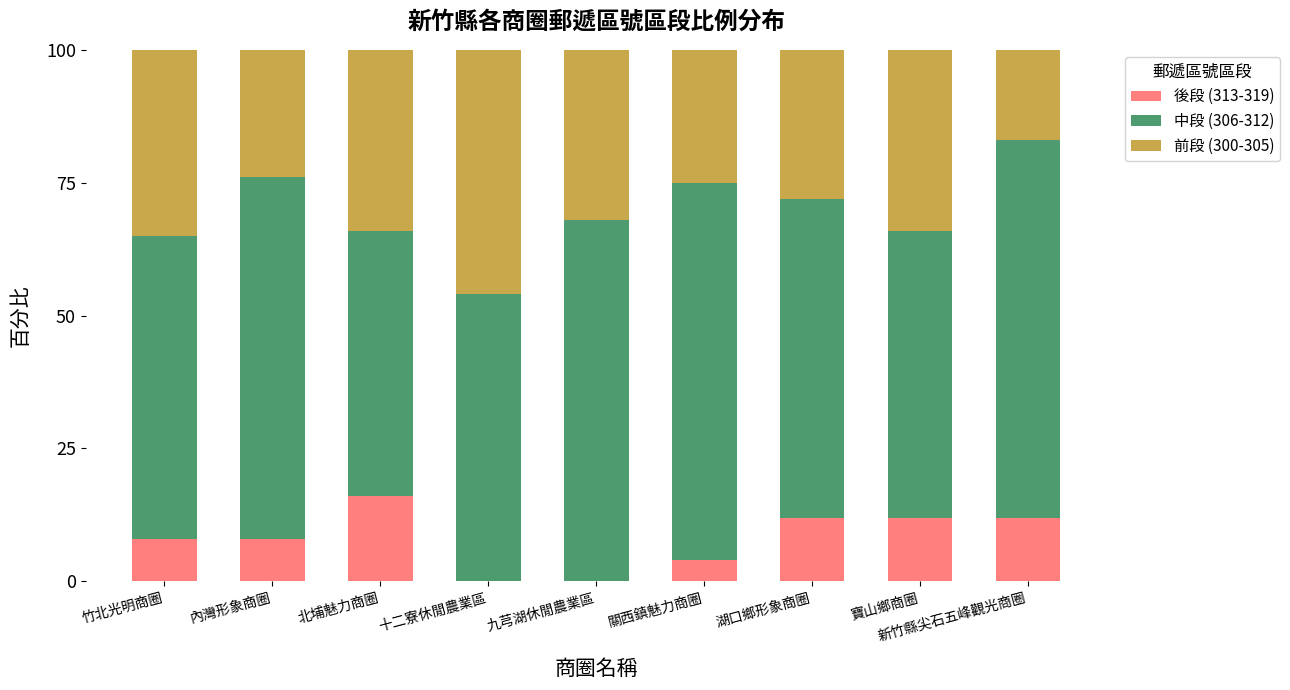

Count the number of categories in the chart.

9